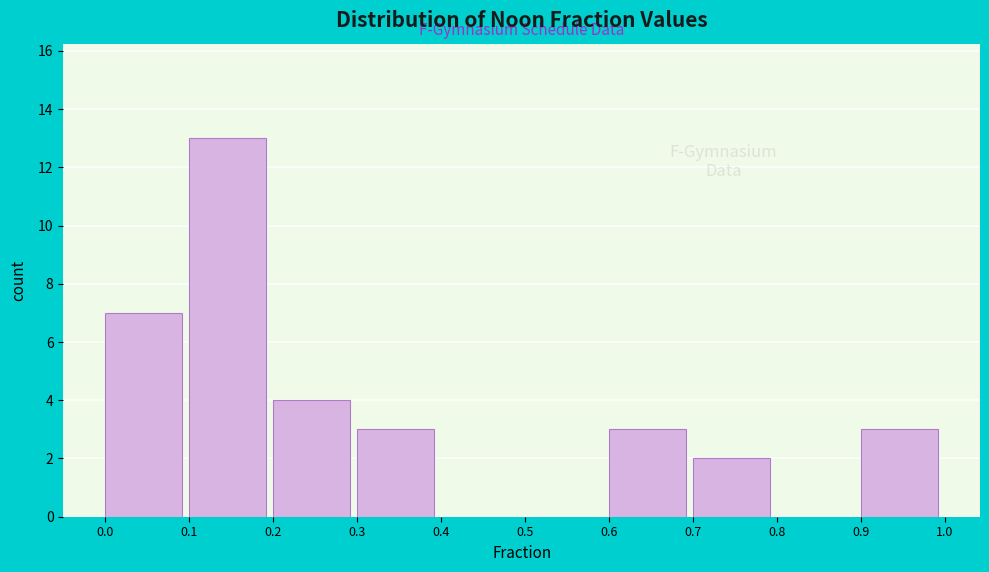

What is the height of the bar covering 0.1 to 0.2 on the x-axis? The values are not printed on the chart, so give them approximately, as read against the axis.

13